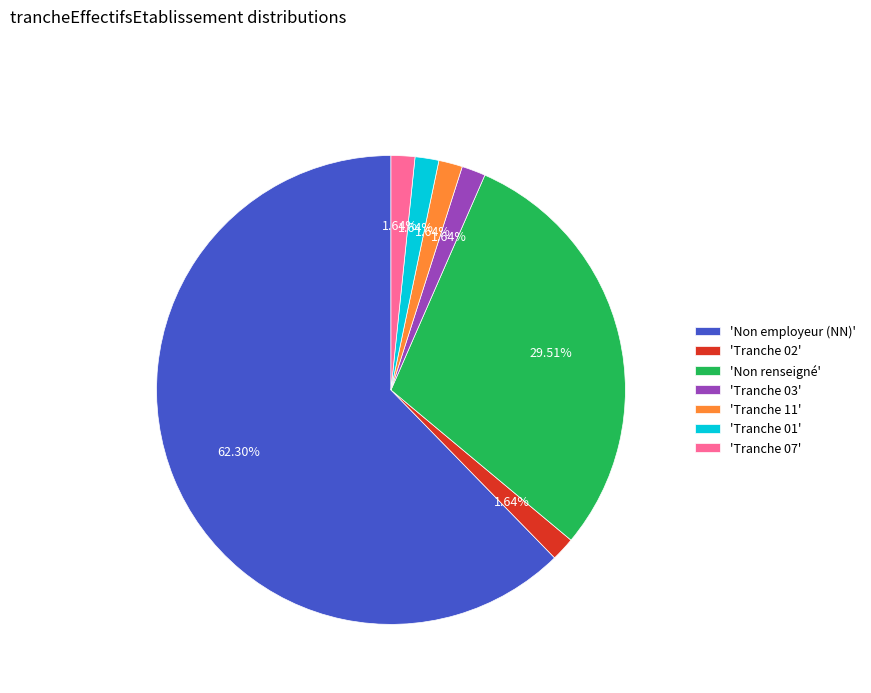

Combined, do 'Non renseigné' and 'Tranche 02' account for over 50%?

No